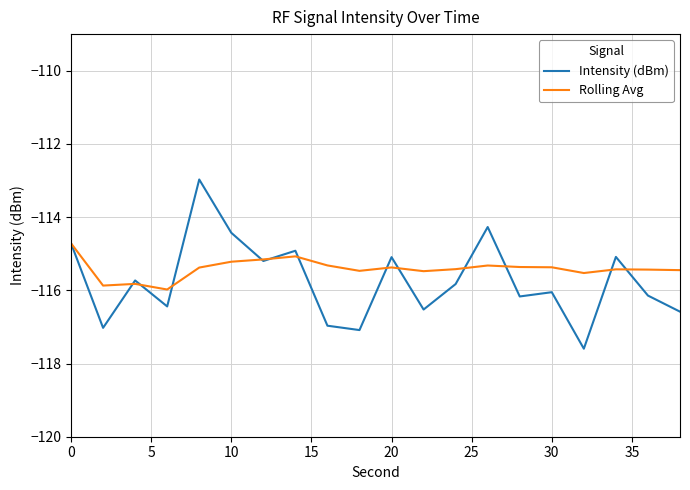

How many lines are shown in the chart?

2